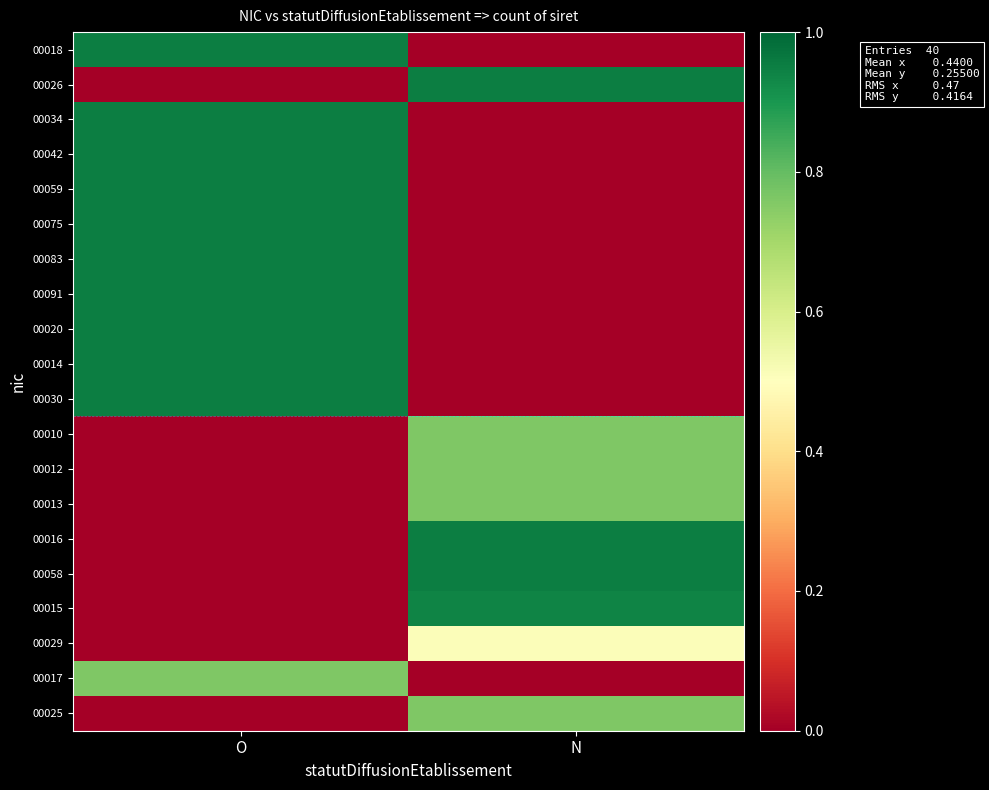

List the series in order of their peak value, highest first.

00018, 00026, 00034, 00042, 00059, 00075, 00083, 00091, 00020, 00014, 00030, 00016, 00058, 00015, 00010, 00012, 00013, 00017, 00025, 00029